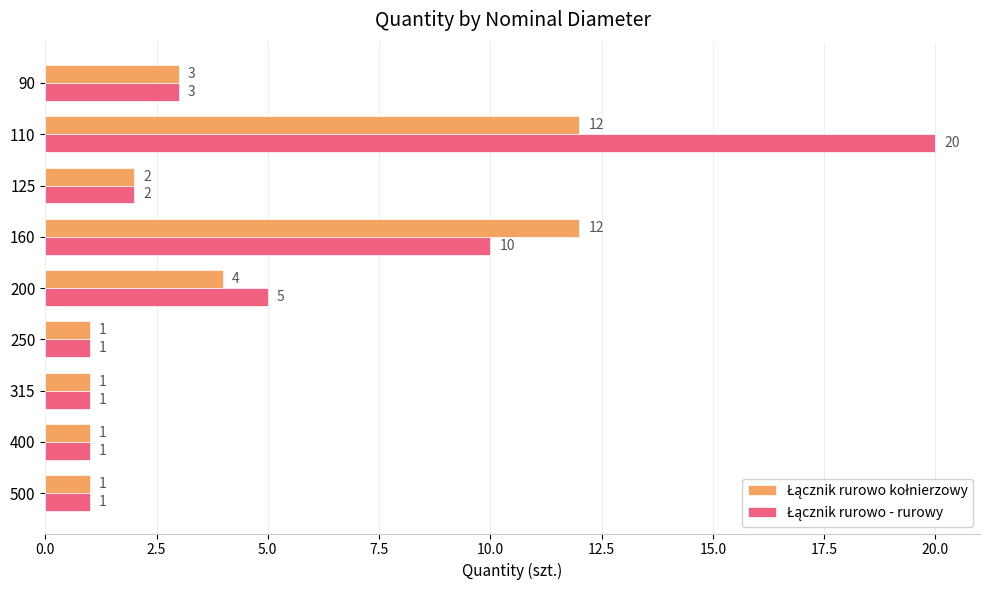

Which category has the highest value across all series?

110